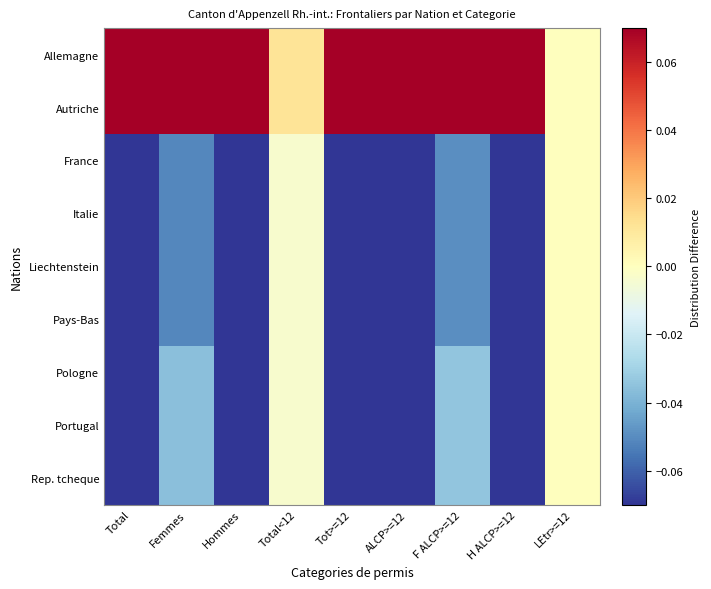

Reading left to right, what are all the values shown in this chart?

Allemagne: Total=0.5	Femmes=0.1	Hommes=0.4	Total<12=0.0	Tot>=12=0.5	ALCP>=12=0.5	F ALCP>=12=0.1	H ALCP>=12=0.4	LEtr>=12=0.0
Autriche: Total=0.8	Femmes=0.2	Hommes=0.6	Total<12=0.0	Tot>=12=0.8	ALCP>=12=0.8	F ALCP>=12=0.2	H ALCP>=12=0.6	LEtr>=12=0.0
France: Total=-0.2	Femmes=-0.1	Hommes=-0.1	Total<12=-0.0	Tot>=12=-0.2	ALCP>=12=-0.2	F ALCP>=12=-0.0	H ALCP>=12=-0.1	LEtr>=12=0.0
Italie: Total=-0.2	Femmes=-0.1	Hommes=-0.1	Total<12=-0.0	Tot>=12=-0.2	ALCP>=12=-0.2	F ALCP>=12=-0.0	H ALCP>=12=-0.1	LEtr>=12=0.0
Liechtenstein: Total=-0.2	Femmes=-0.1	Hommes=-0.1	Total<12=-0.0	Tot>=12=-0.2	ALCP>=12=-0.2	F ALCP>=12=-0.0	H ALCP>=12=-0.1	LEtr>=12=0.0
Pays-Bas: Total=-0.2	Femmes=-0.1	Hommes=-0.1	Total<12=-0.0	Tot>=12=-0.2	ALCP>=12=-0.2	F ALCP>=12=-0.0	H ALCP>=12=-0.1	LEtr>=12=0.0
Pologne: Total=-0.2	Femmes=-0.0	Hommes=-0.2	Total<12=-0.0	Tot>=12=-0.2	ALCP>=12=-0.2	F ALCP>=12=-0.0	H ALCP>=12=-0.2	LEtr>=12=0.0
Portugal: Total=-0.2	Femmes=-0.0	Hommes=-0.2	Total<12=-0.0	Tot>=12=-0.2	ALCP>=12=-0.2	F ALCP>=12=-0.0	H ALCP>=12=-0.2	LEtr>=12=0.0
Rep. tcheque: Total=-0.2	Femmes=-0.0	Hommes=-0.2	Total<12=-0.0	Tot>=12=-0.2	ALCP>=12=-0.2	F ALCP>=12=-0.0	H ALCP>=12=-0.2	LEtr>=12=0.0